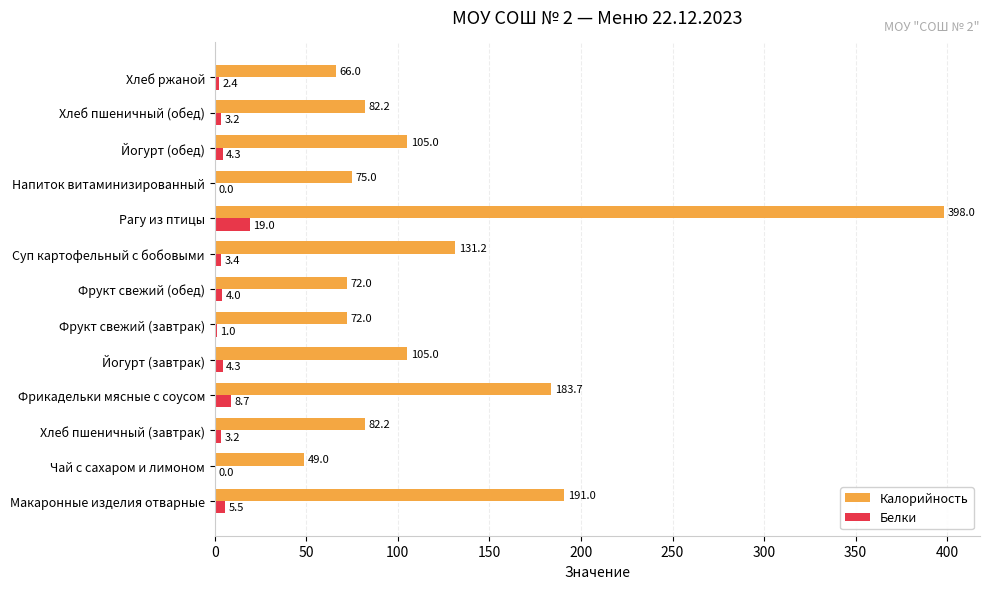

What is the sum of the Белки values at Чай с сахаром и лимоном and Хлеб пшеничный (завтрак)?

3.2